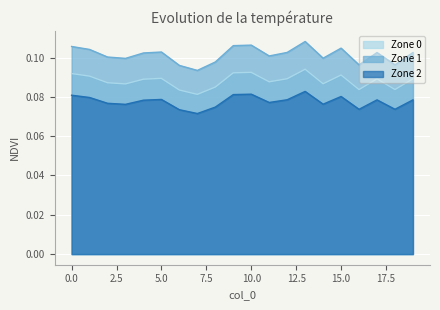

What are all the series names shown in the legend?

Zone 0, Zone 1, Zone 2